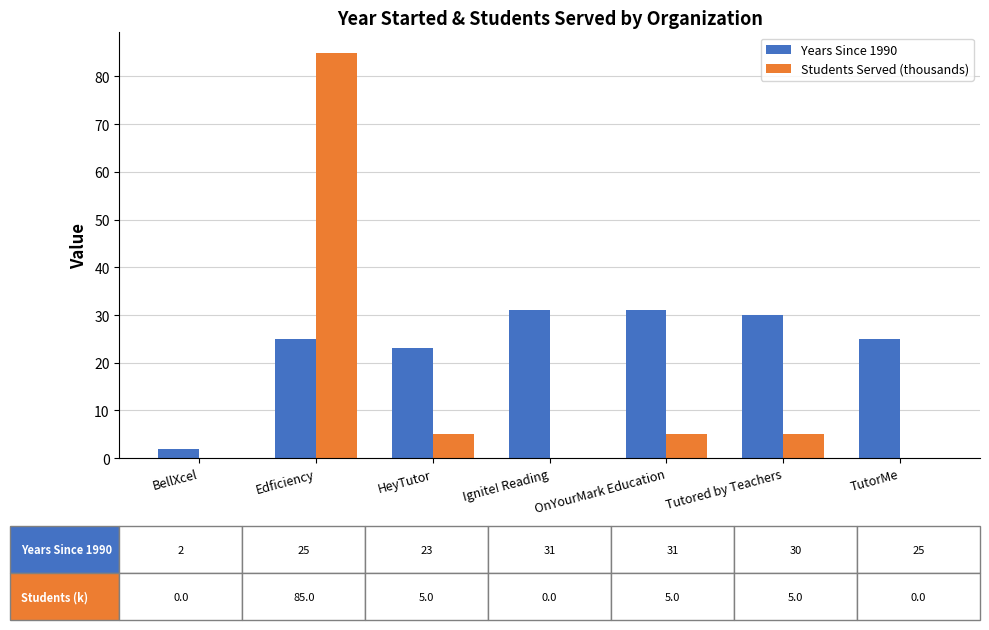

What is the approximate value of Years Since 1990 at Tutored by Teachers?

30.0